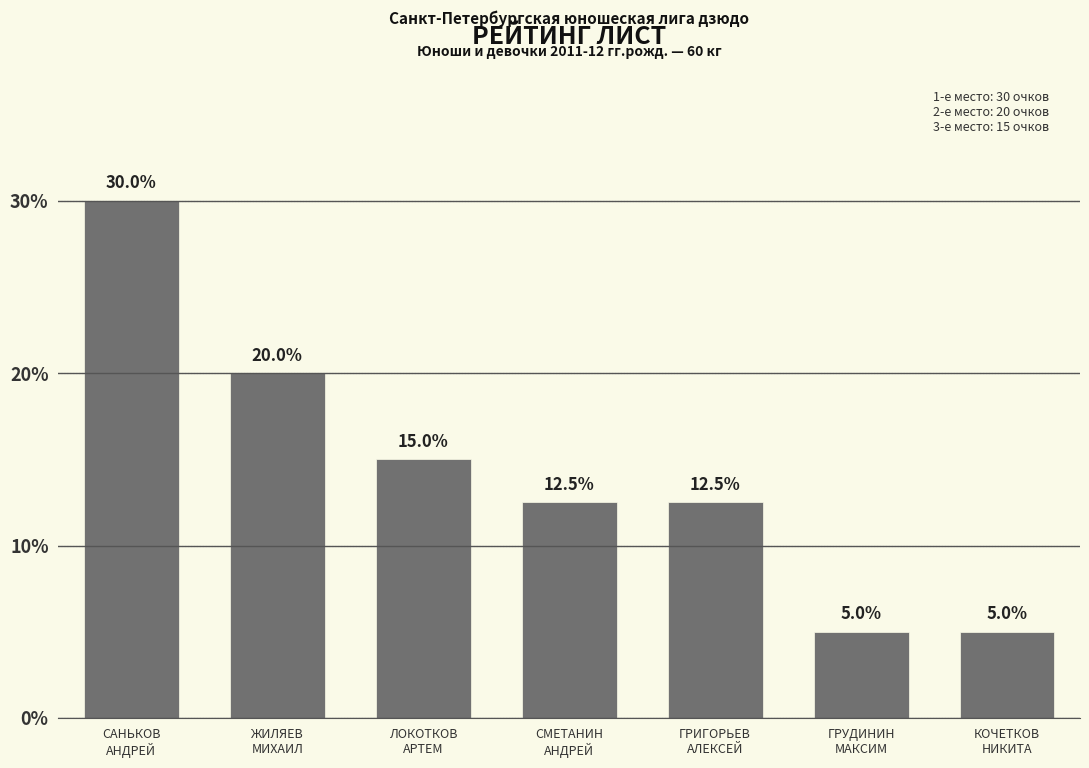

Reading left to right, transcribe all the data shown in this chart.

30.0	20.0	15.0	12.5	12.5	5.0	5.0